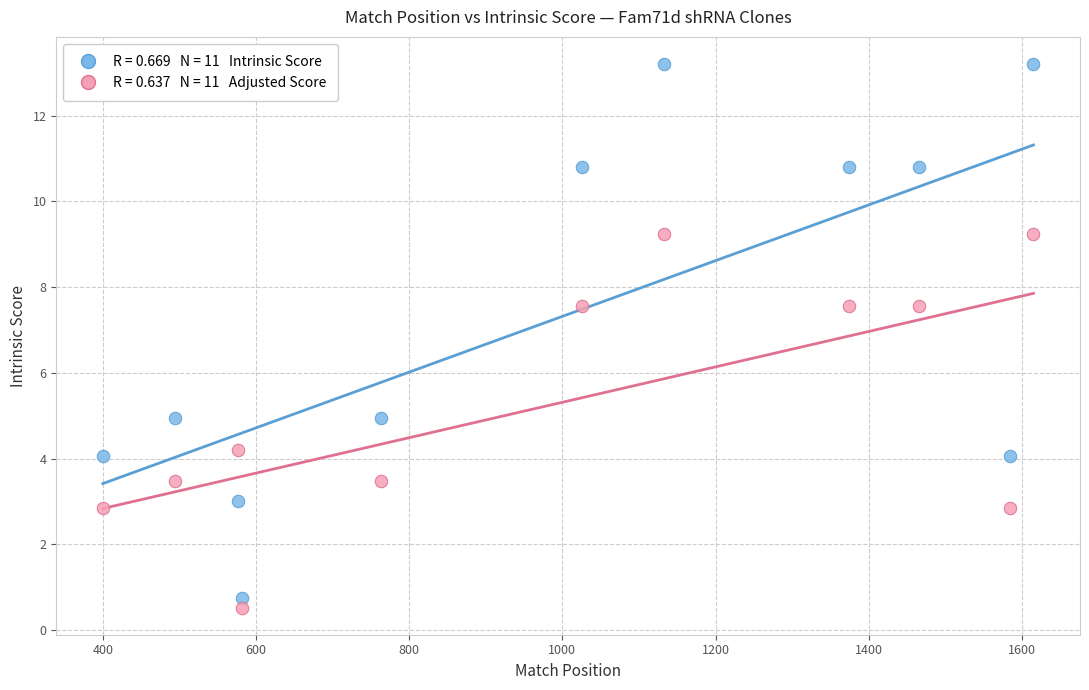

Across all data points, what is the range of X values (max minus min)?

1215.0